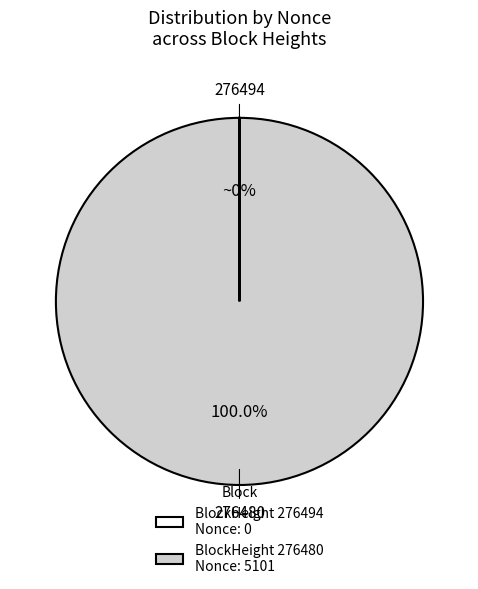

Is there a majority slice in this chart?

Yes